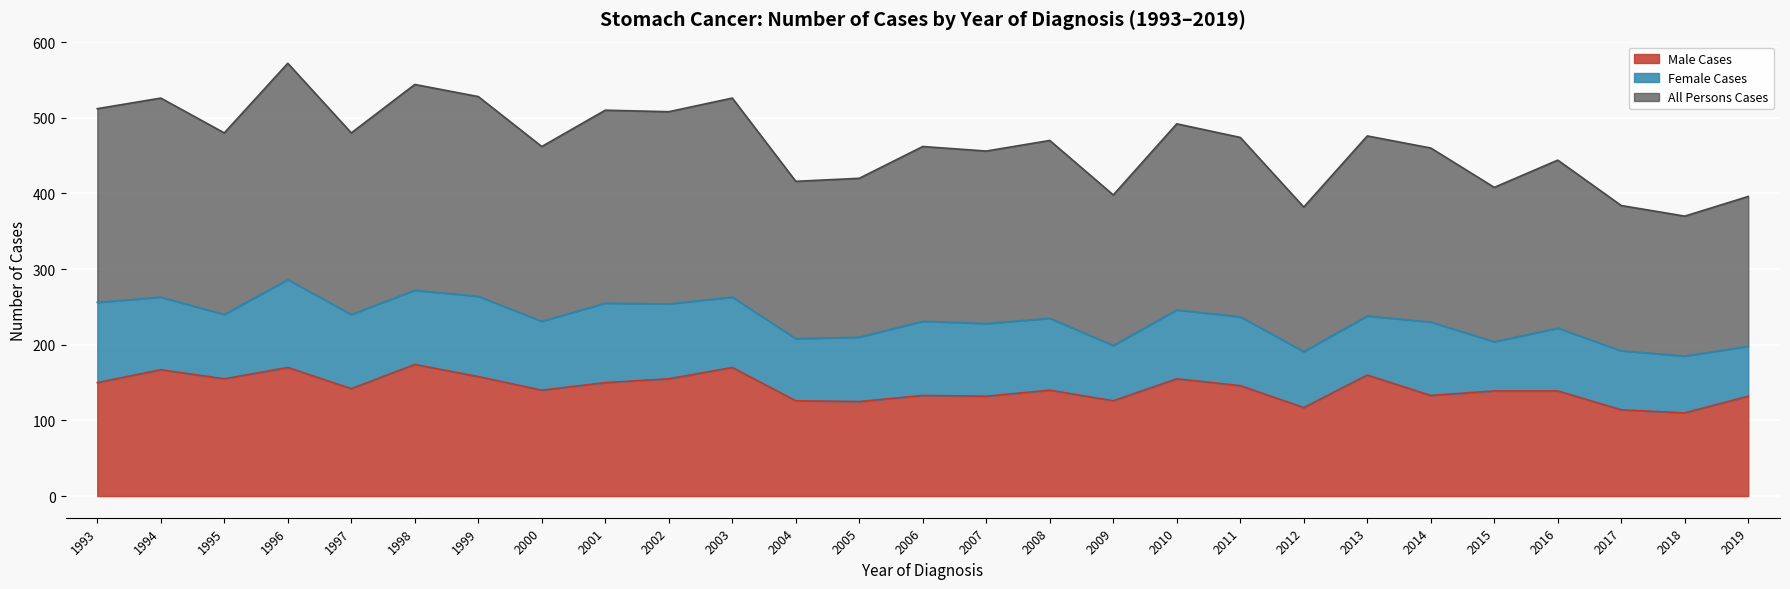

What is the minimum value for All Persons Cases?

185